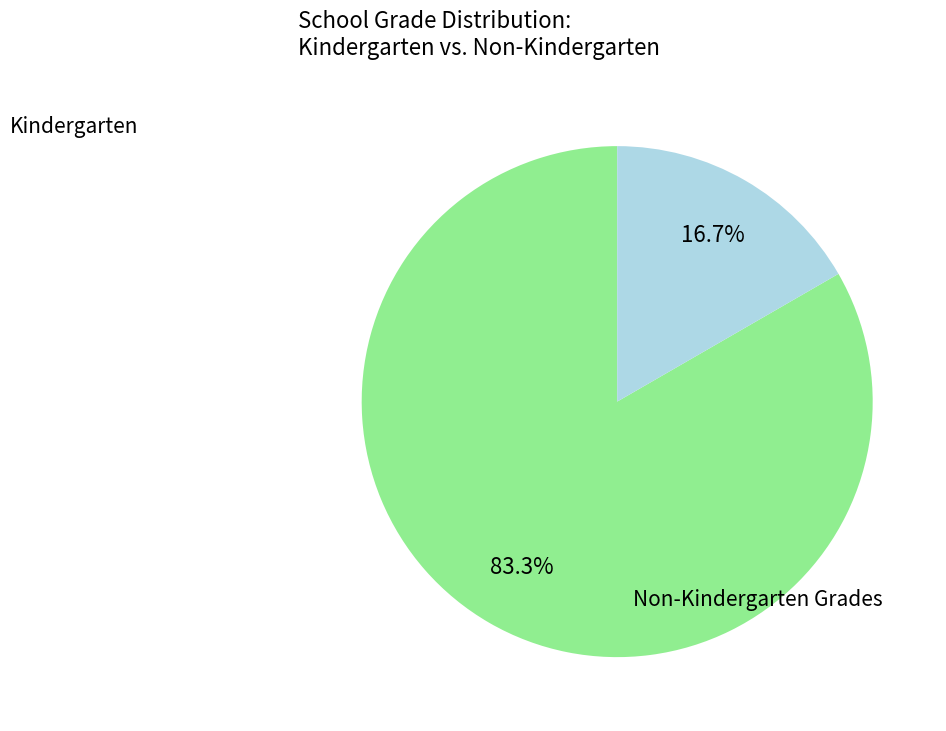

Is there any slice that represents more than half of the pie?

Yes